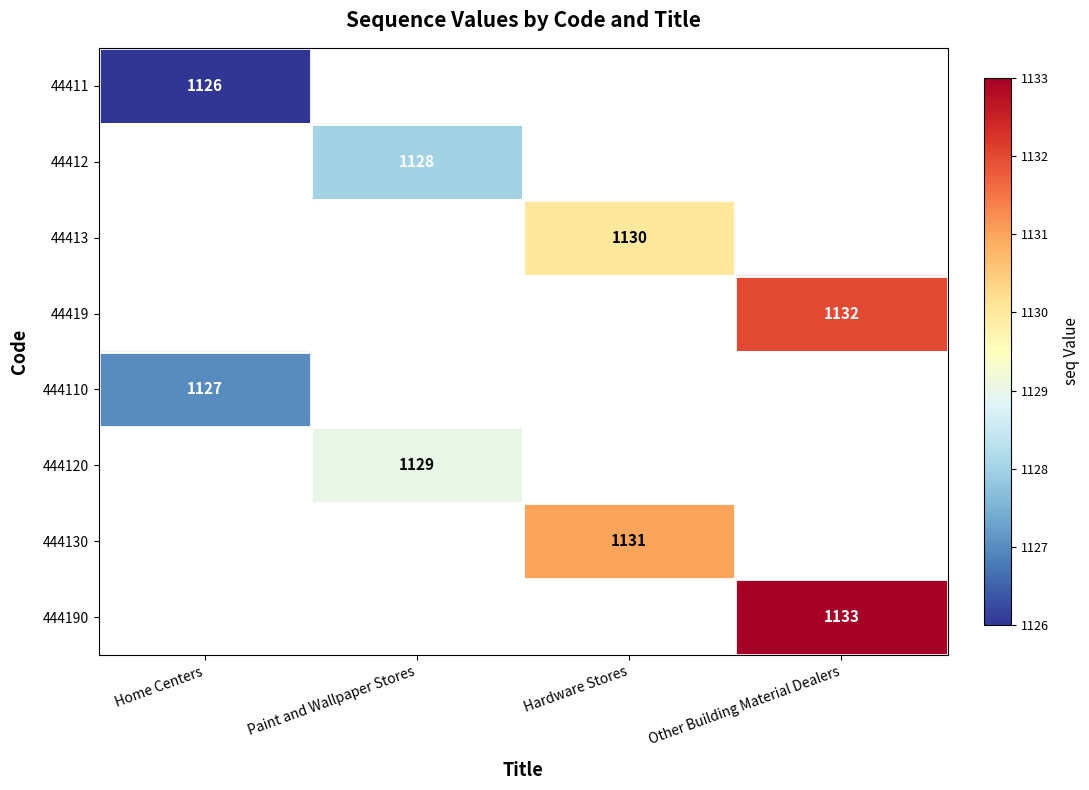

The value of 444110 at Home Centers is 1127. True or false?

True